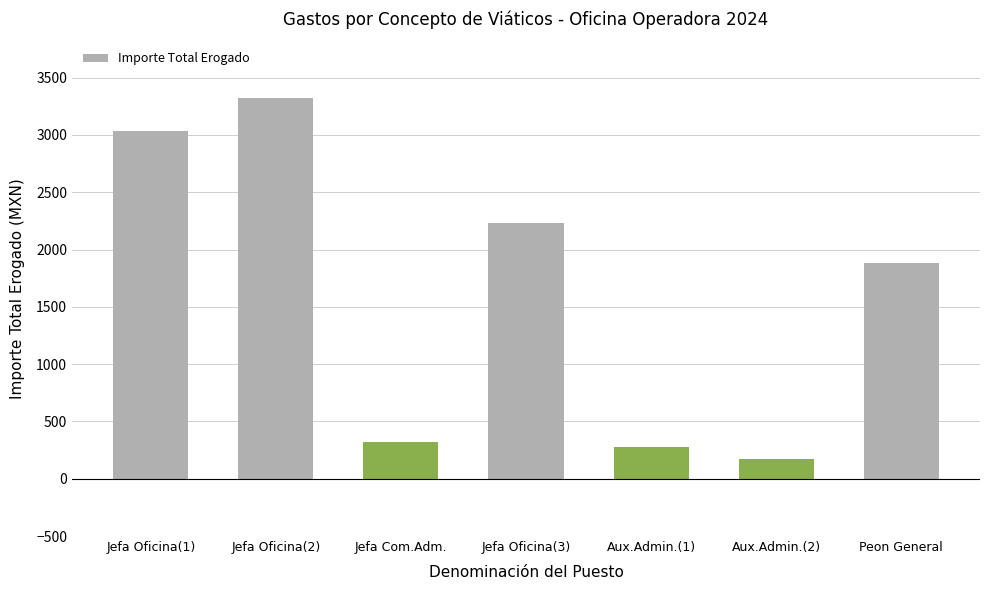

How many series are shown in this chart?

1